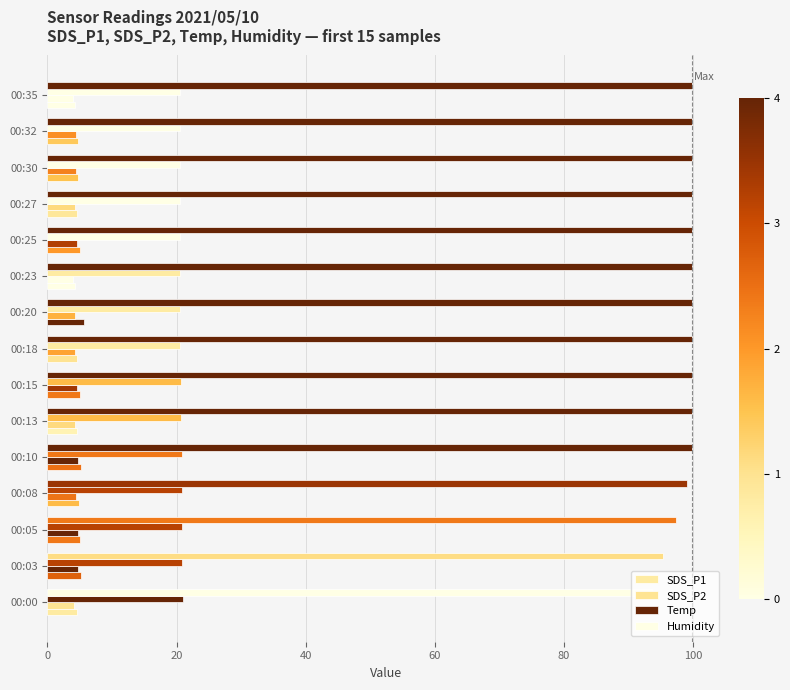

How many bars are there in total?

60